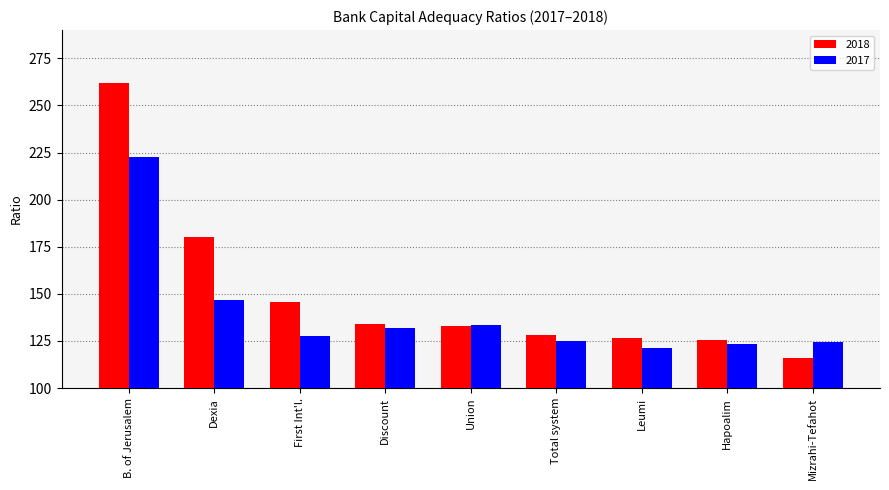

What is the difference between the maximum and second lowest values in the 2018 series?

136.8